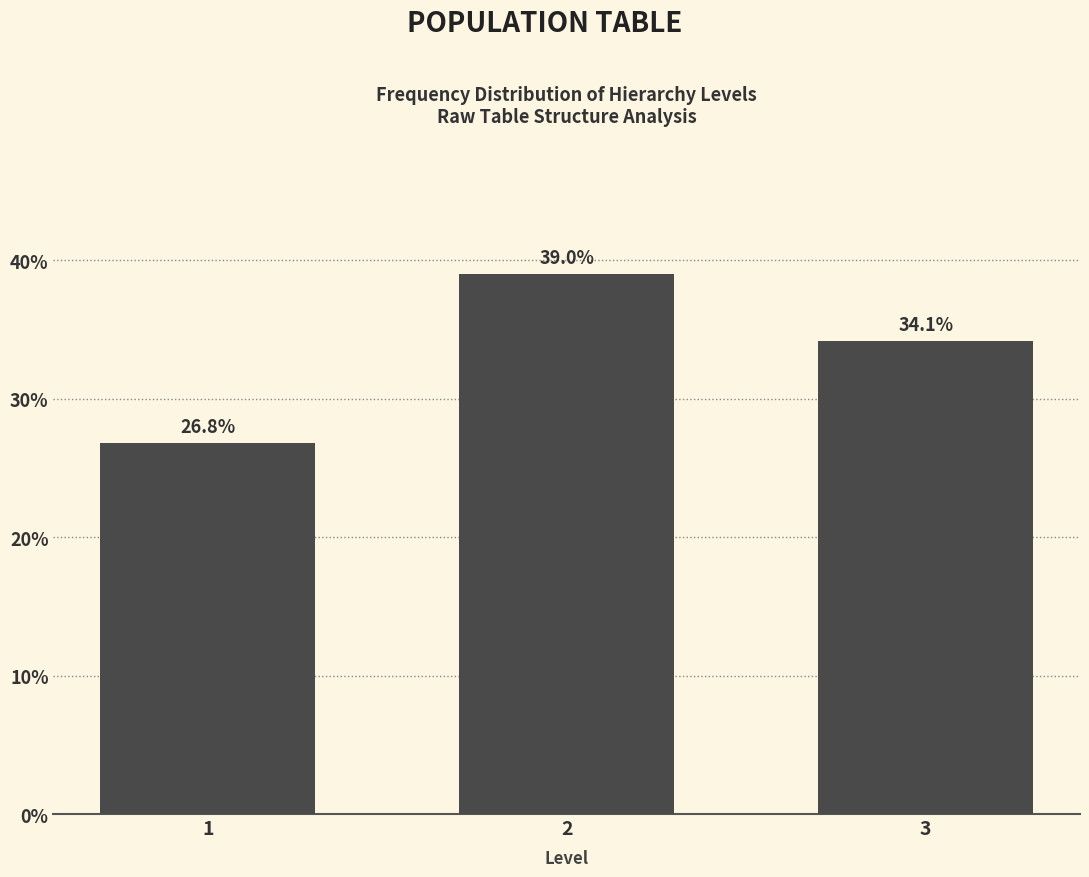

Reading left to right, what are all the values shown in this chart?

1=26.8	2=39.0	3=34.1